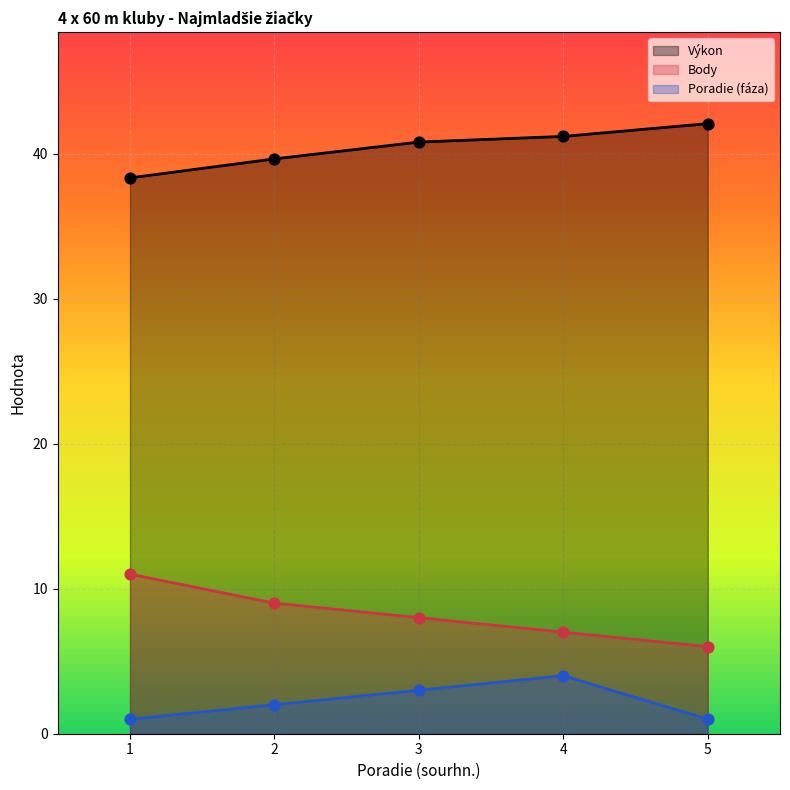

What is the total value across all series at 5?

49.1